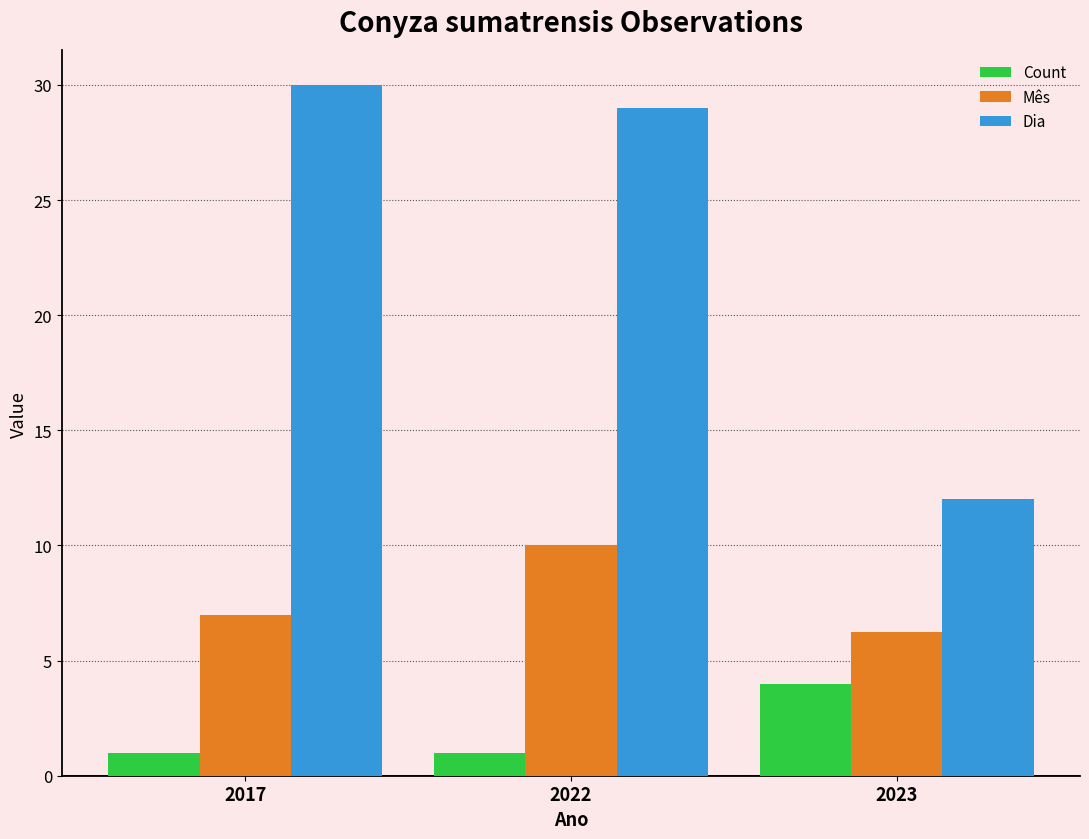

What is the difference between the maximum and minimum values in the Dia series?

18.0